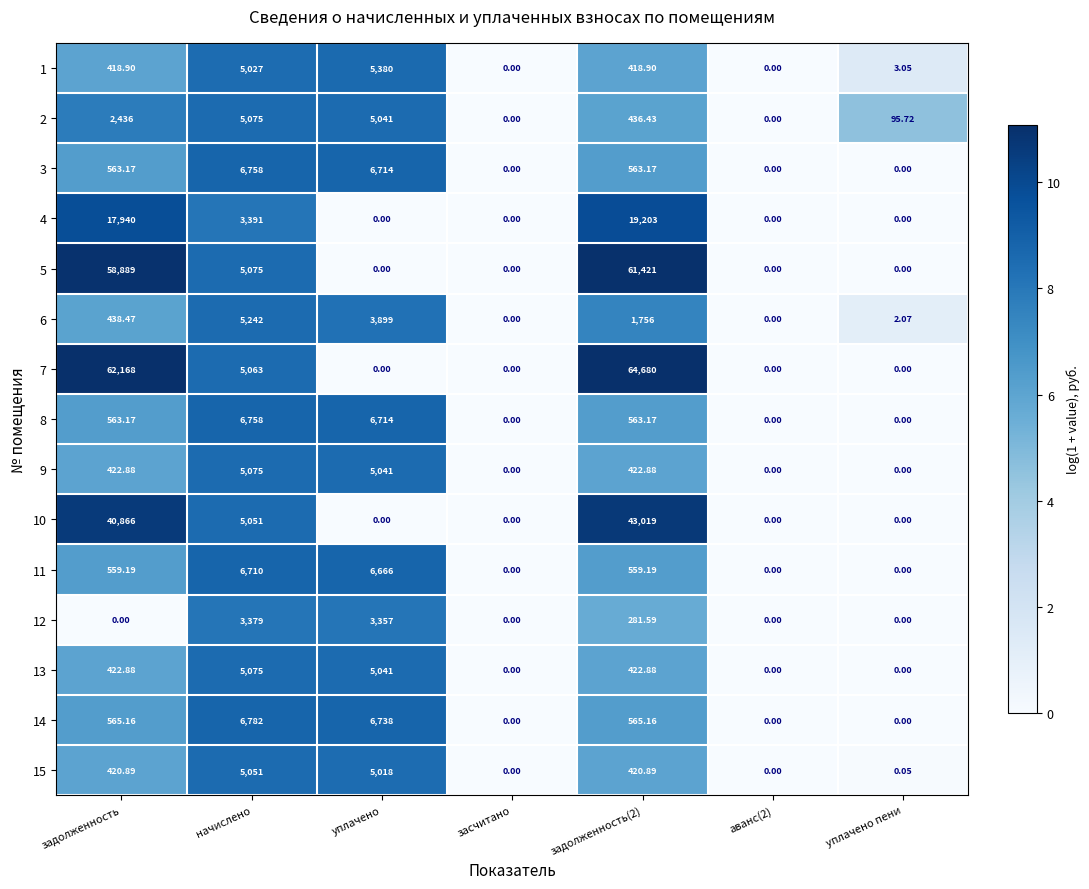

Is the value of 3 at уплачено greater than the value of 2 at засчитано?

Yes